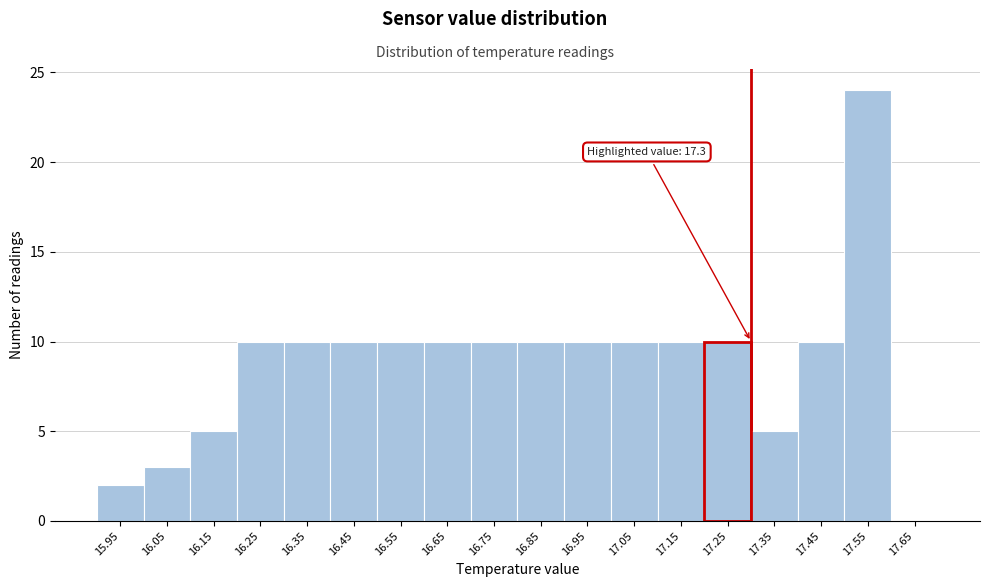

Reading right to left, transcribe all the data shown in this chart.

17.65=0	17.55=24	17.45=10	17.35=5	17.25=10	17.15=10	17.05=10	16.95=10	16.85=10	16.75=10	16.65=10	16.55=10	16.45=10	16.35=10	16.25=10	16.15=5	16.05=3	15.95=2